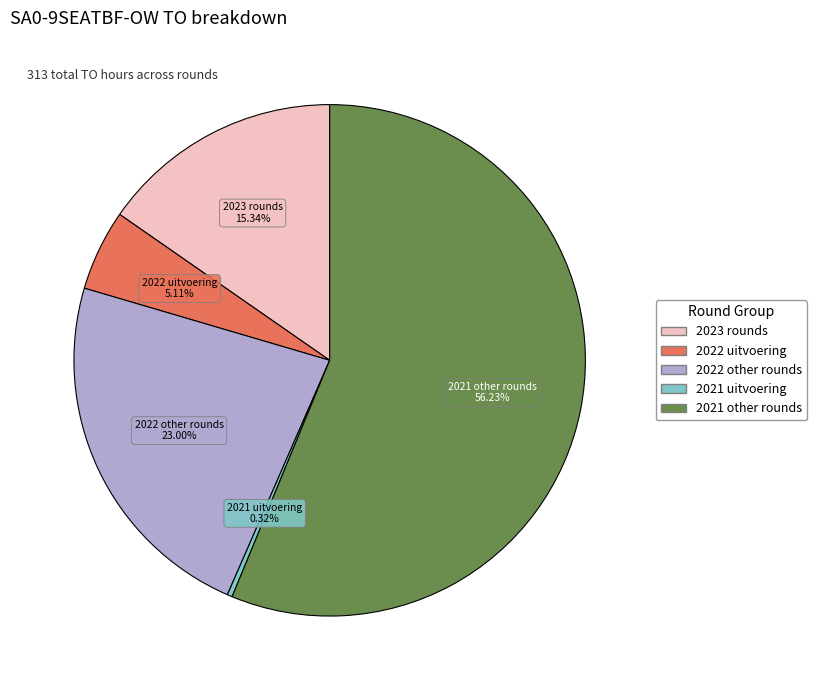

Is there a majority slice in this chart?

Yes